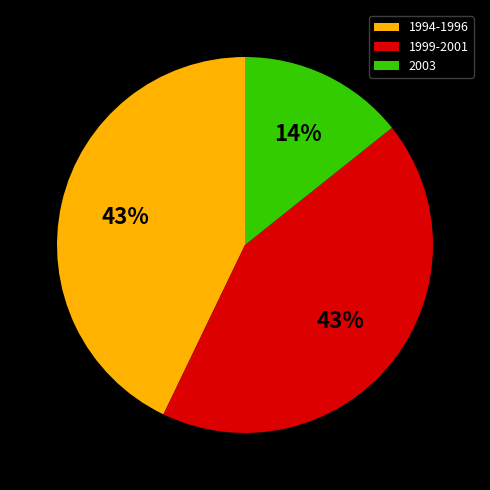

Which category has the smallest portion of the pie?

2003